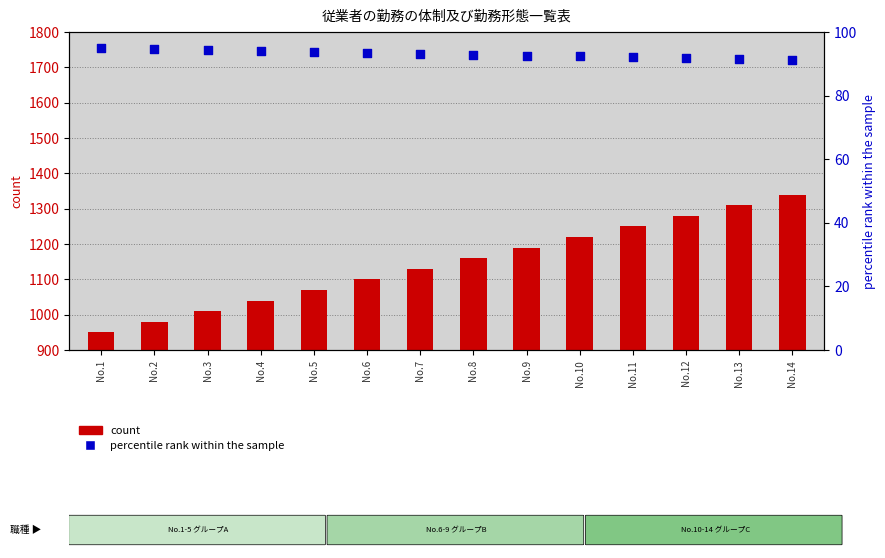

Which series has the largest Y range (max minus min)?

count